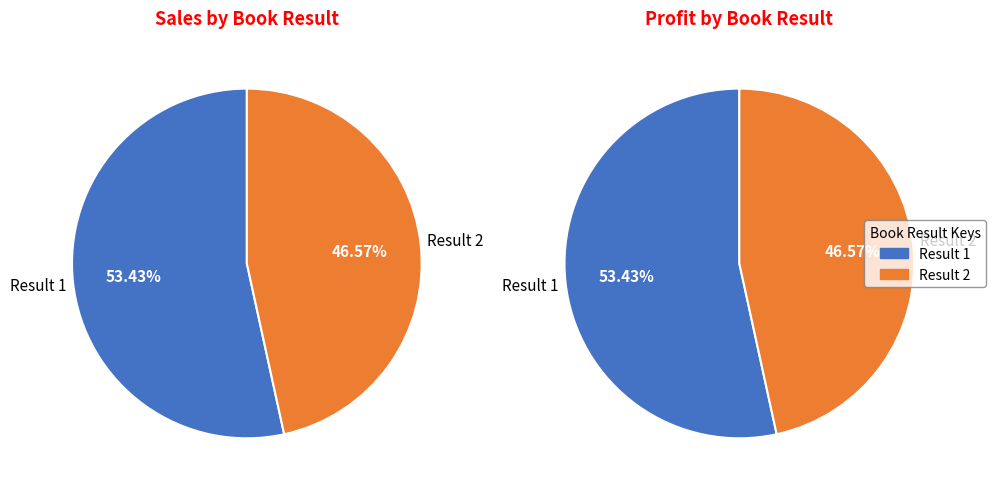

Approximately how many times larger is the value at 1 compared to 2?

1.1